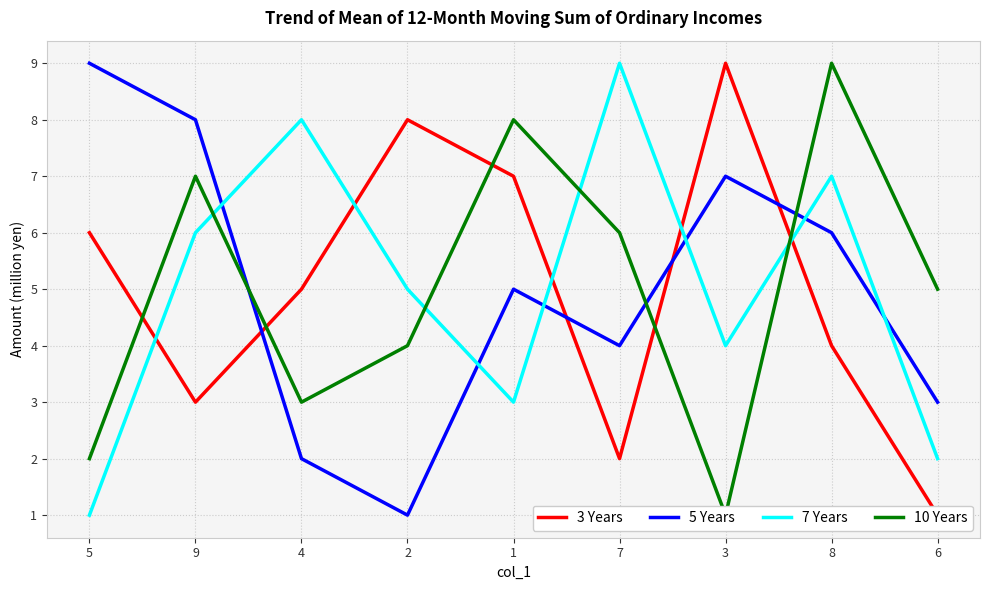

What is the total value across all series at 5?

18